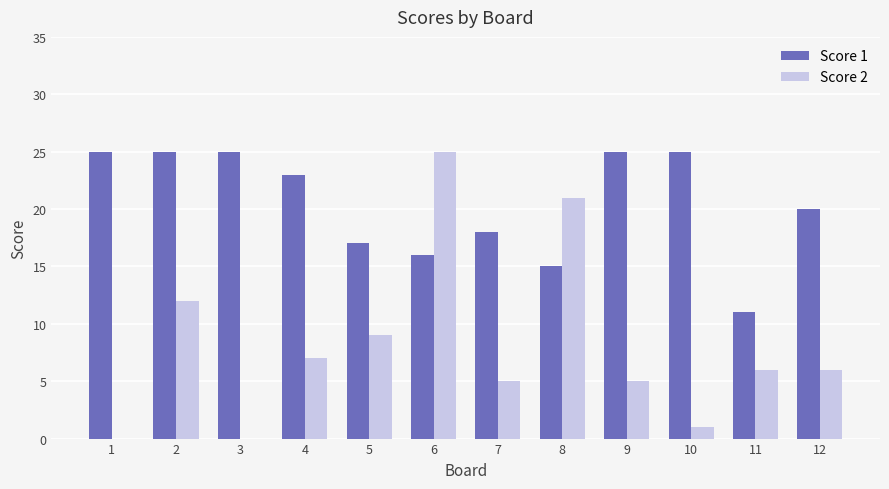

What is the sum of all Score 2 values?

97